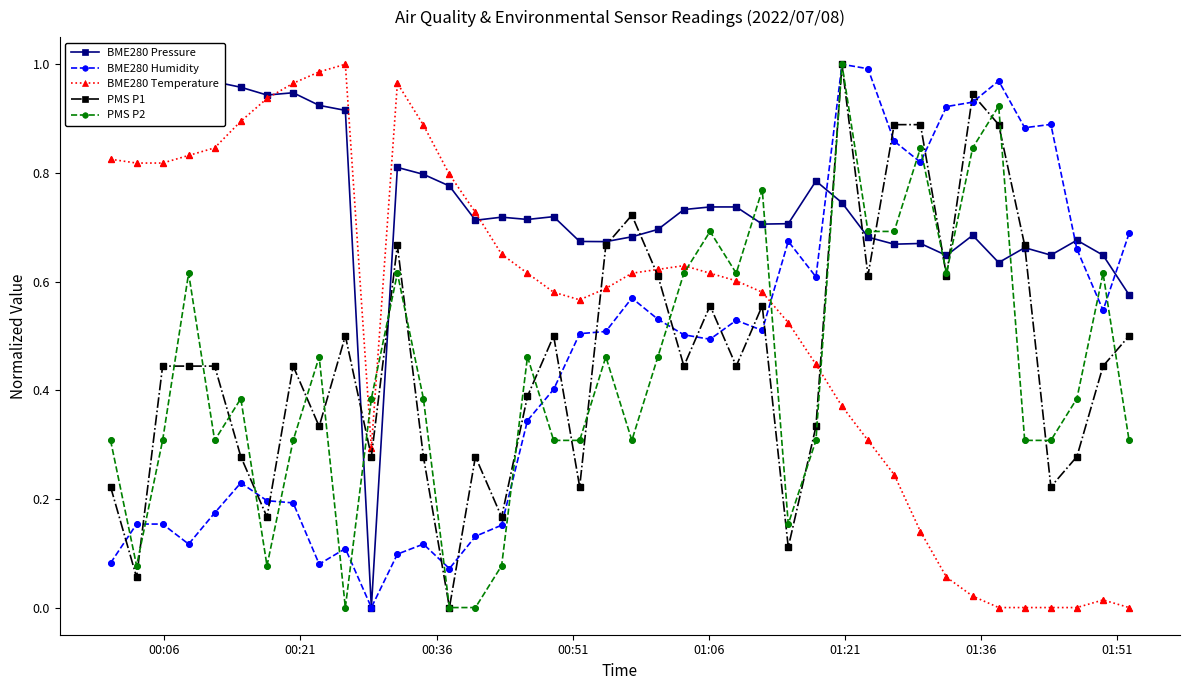

At how many categories does at least one series exceed 0?

40